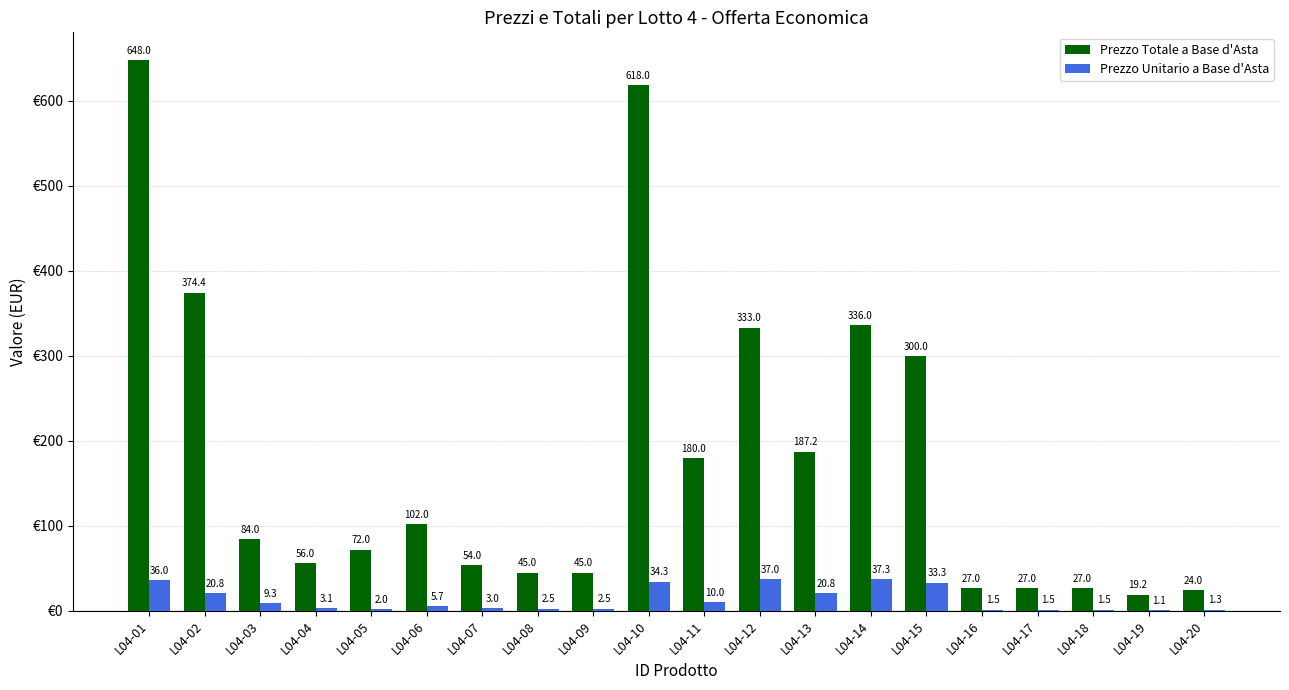

Is the value of Prezzo Unitario a Base d'Asta at L04-03 greater than the value of Prezzo Totale a Base d'Asta at L04-15?

No